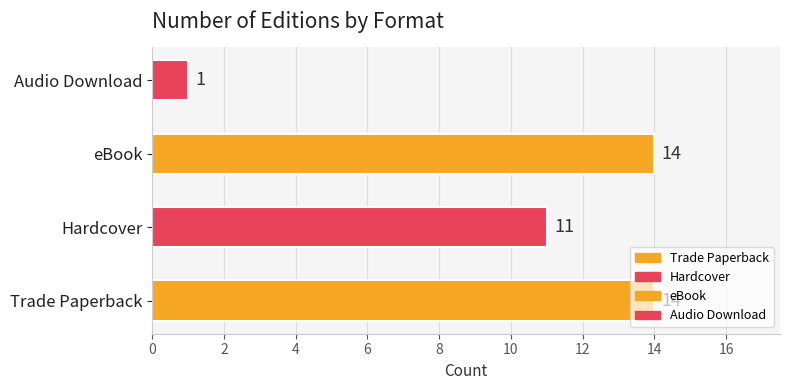

Count the number of data series in this chart.

1